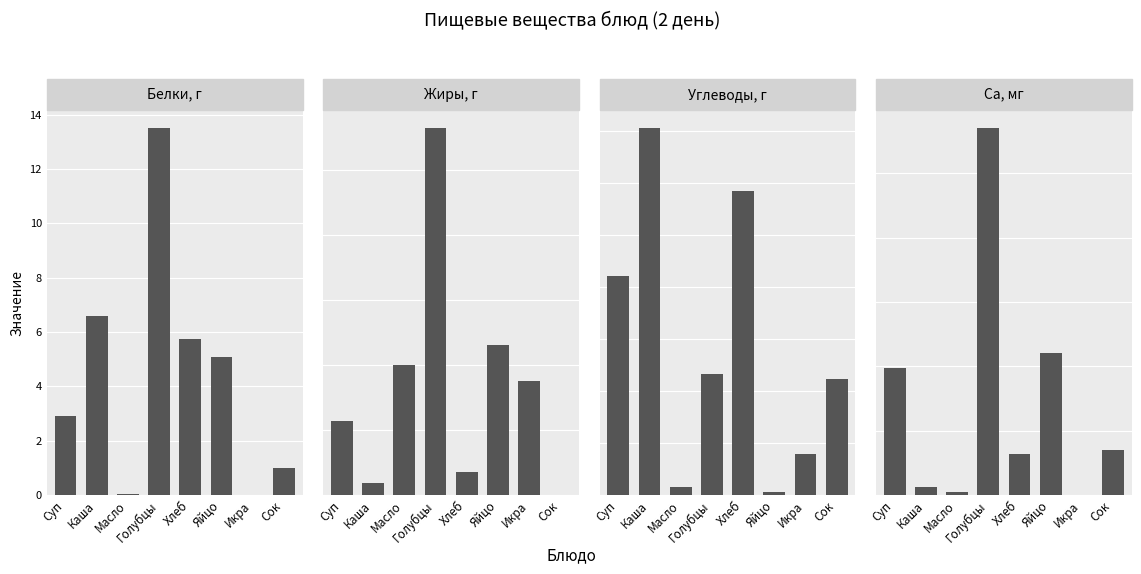

Between Хлеб and Сок, which series saw the biggest shift?

Углеводы